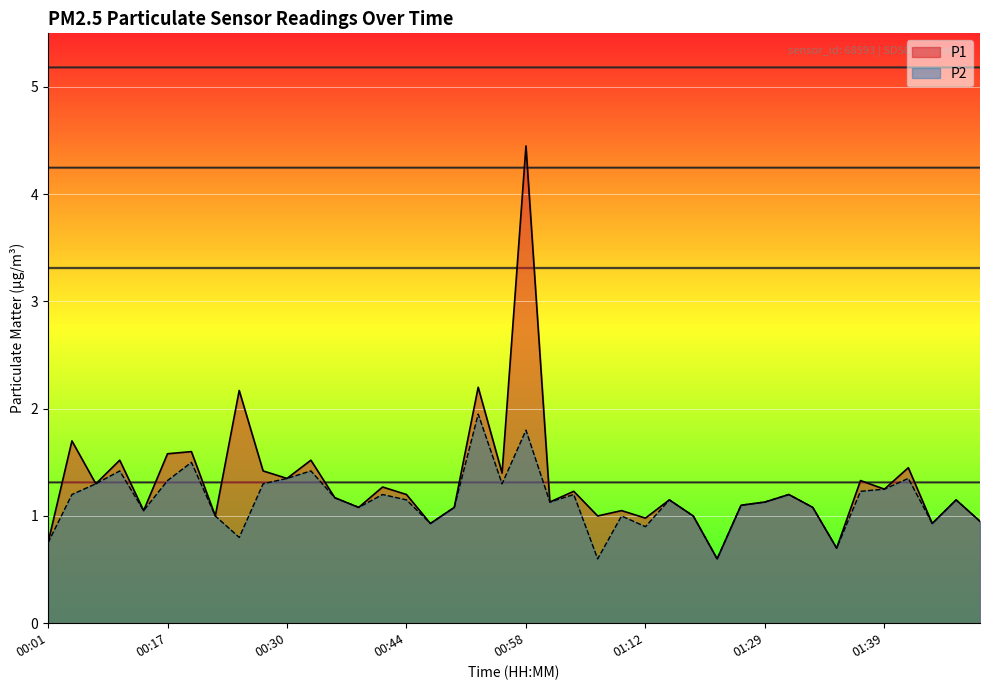

True or false: P1 and P2 cross at least once.

False